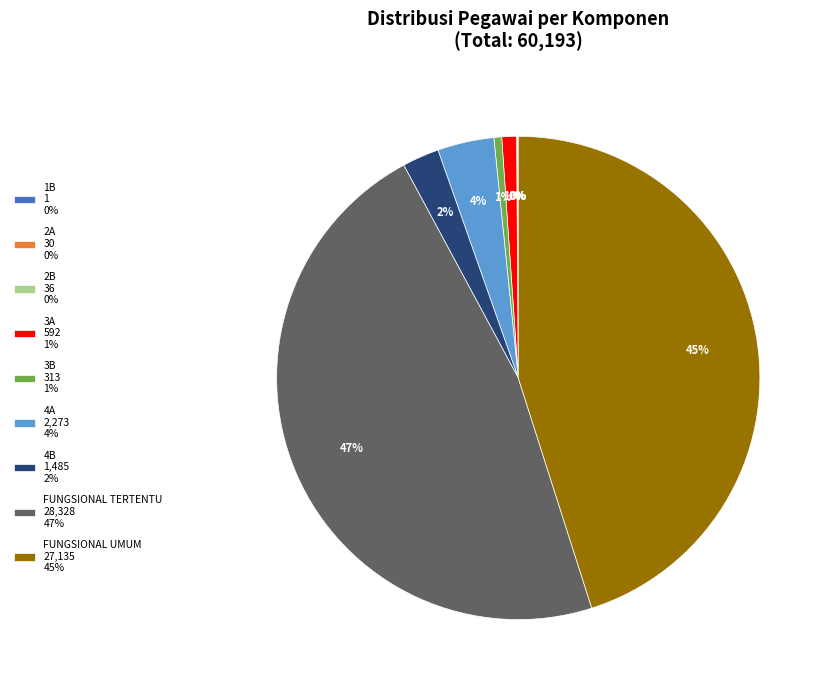

What percentage is the FUNGSIONAL UMUM 27,135 45% slice, to the nearest percent?

45%